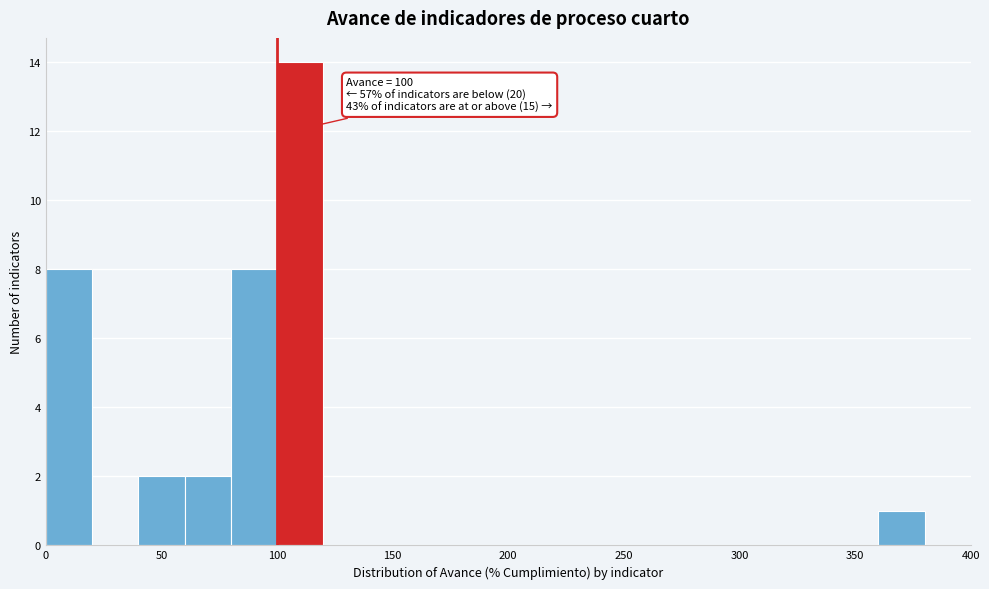

Over which range of the x-axis is the bar tallest?

100 to 120